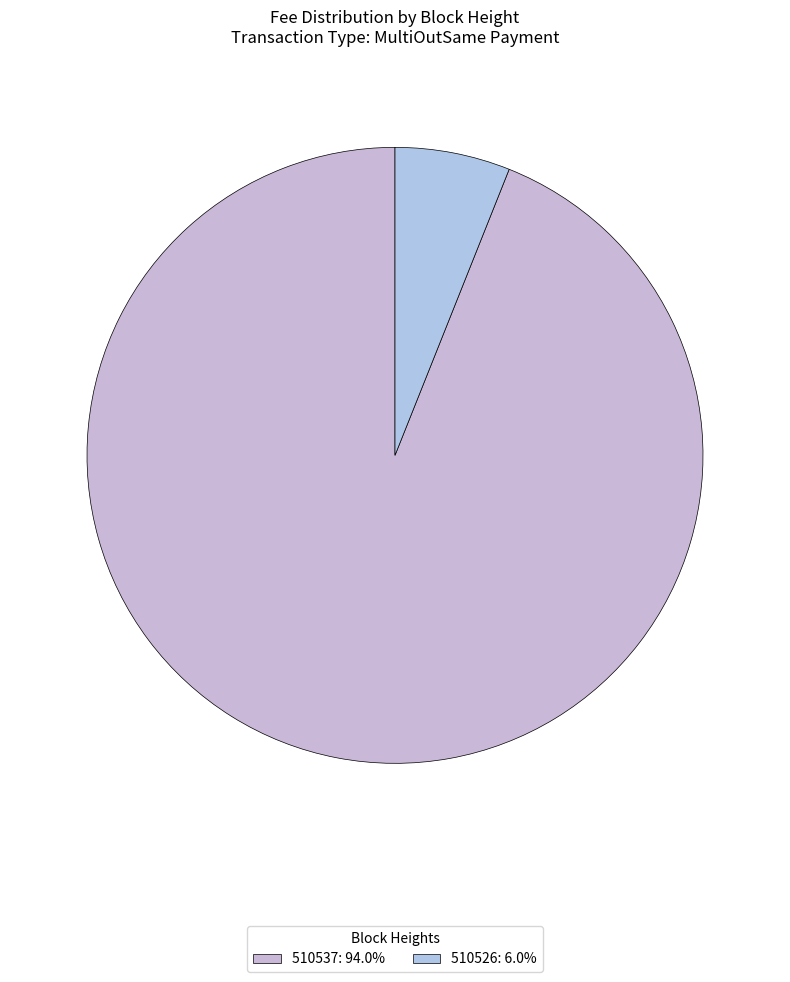

Which category has the biggest portion of the pie?

510537